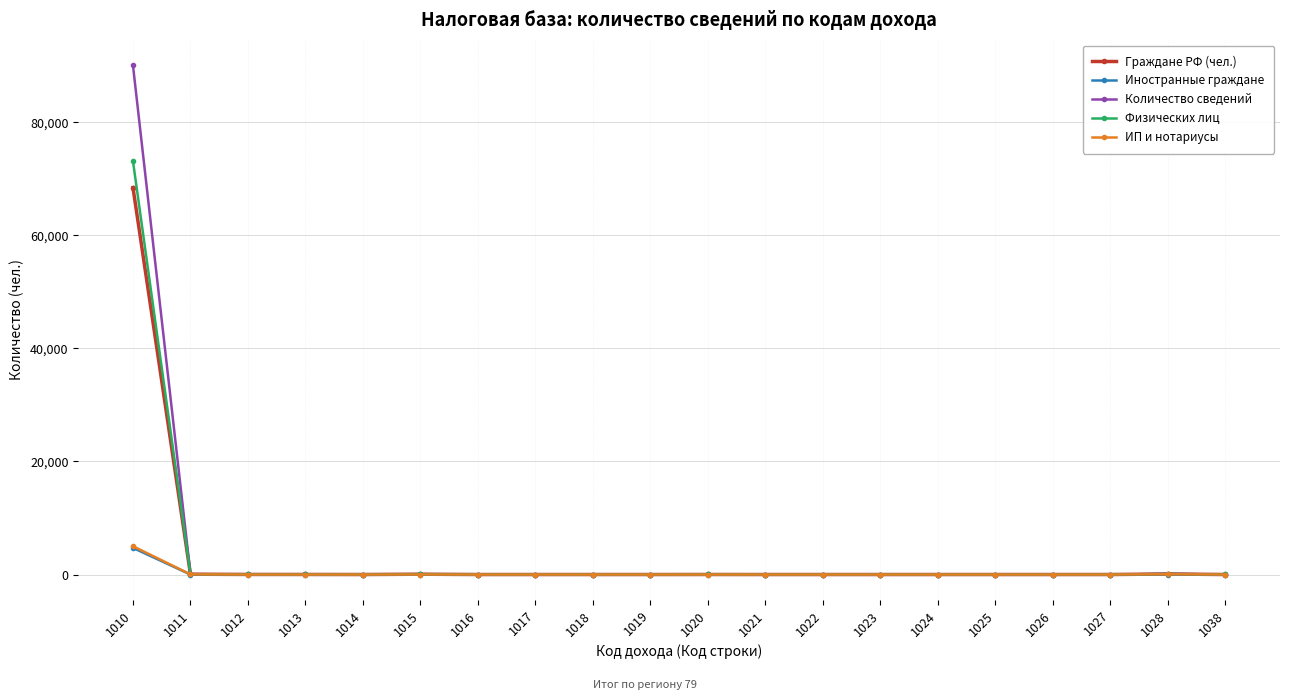

The value of ИП и нотариусы at 1023 is 0. True or false?

True